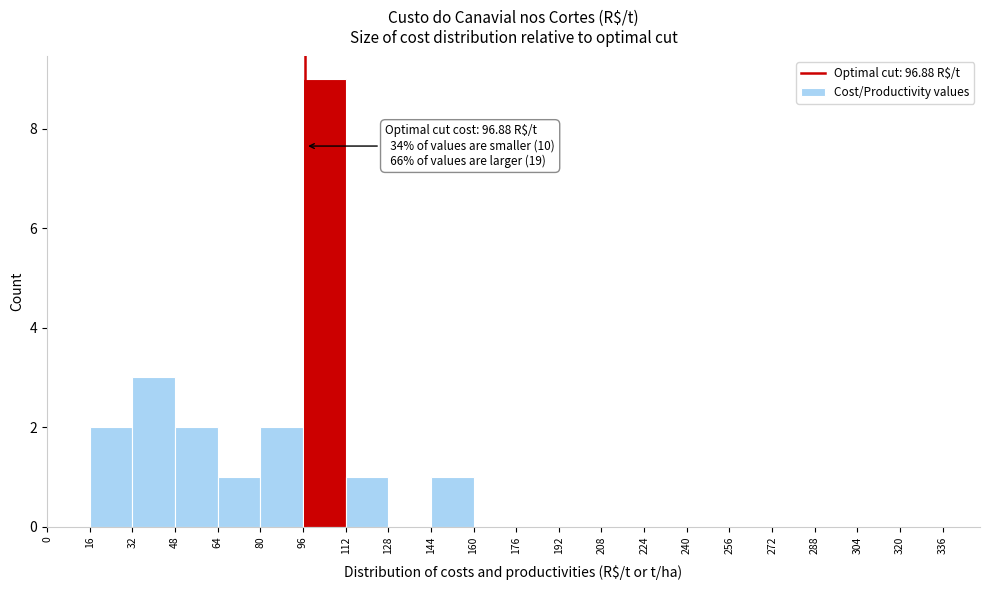

Over which range of the x-axis is the bar tallest?

96 to 112